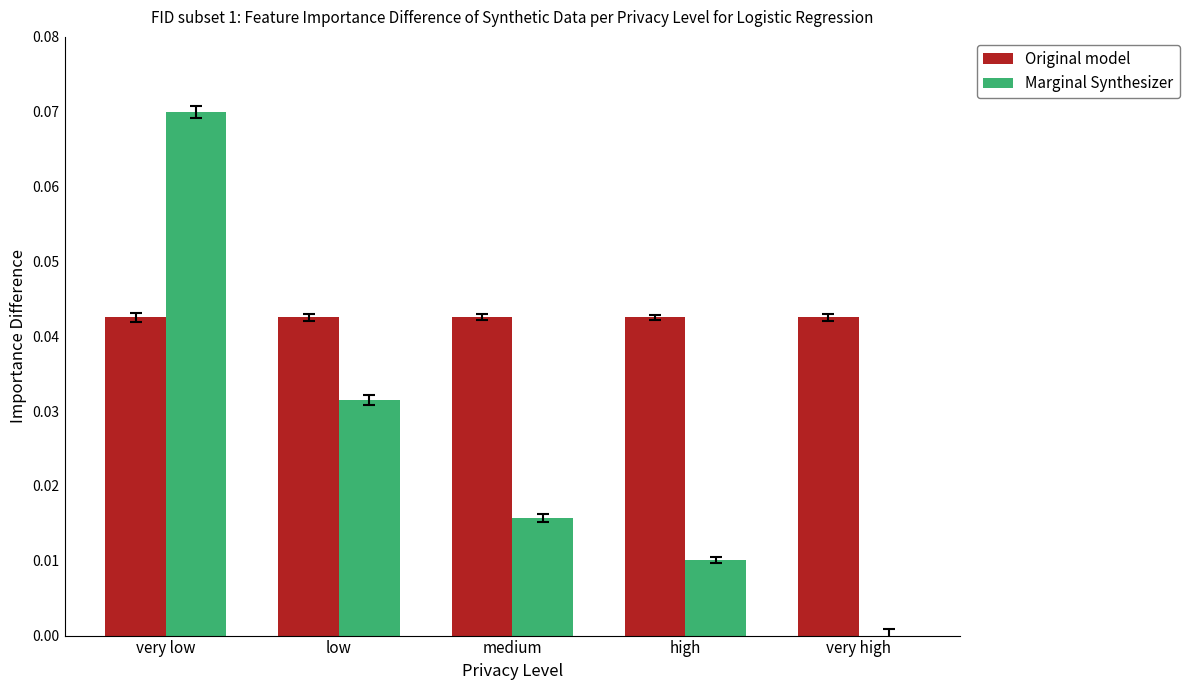

Which category has the highest value across all series?

very low